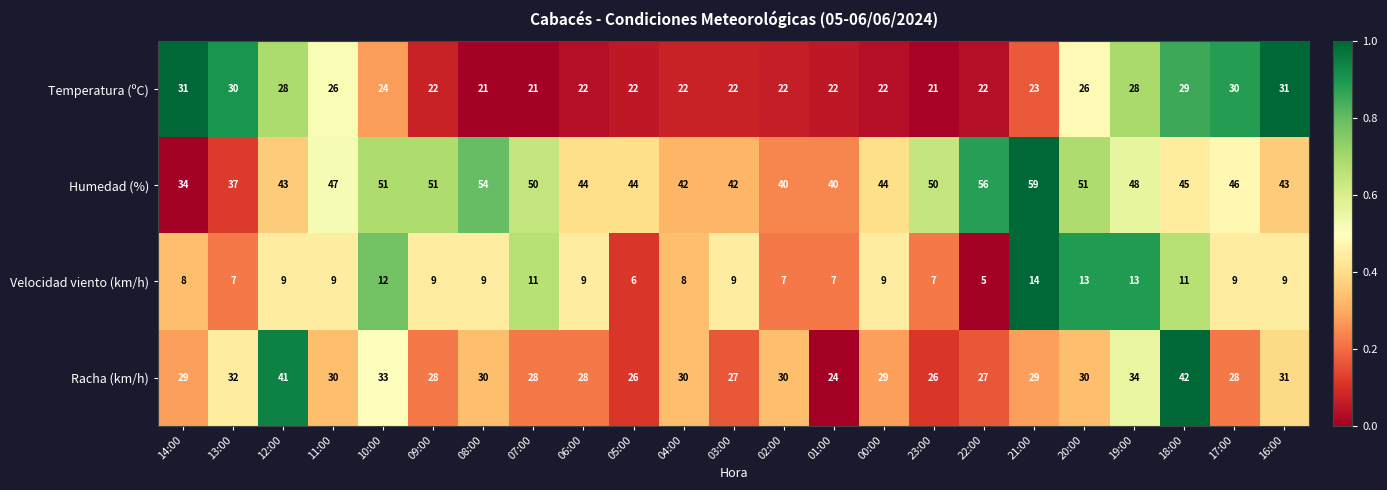

Rank the series at 03:00 from lowest to highest value.

Velocidad viento (km/h), Temperatura (ºC), Racha (km/h), Humedad (%)